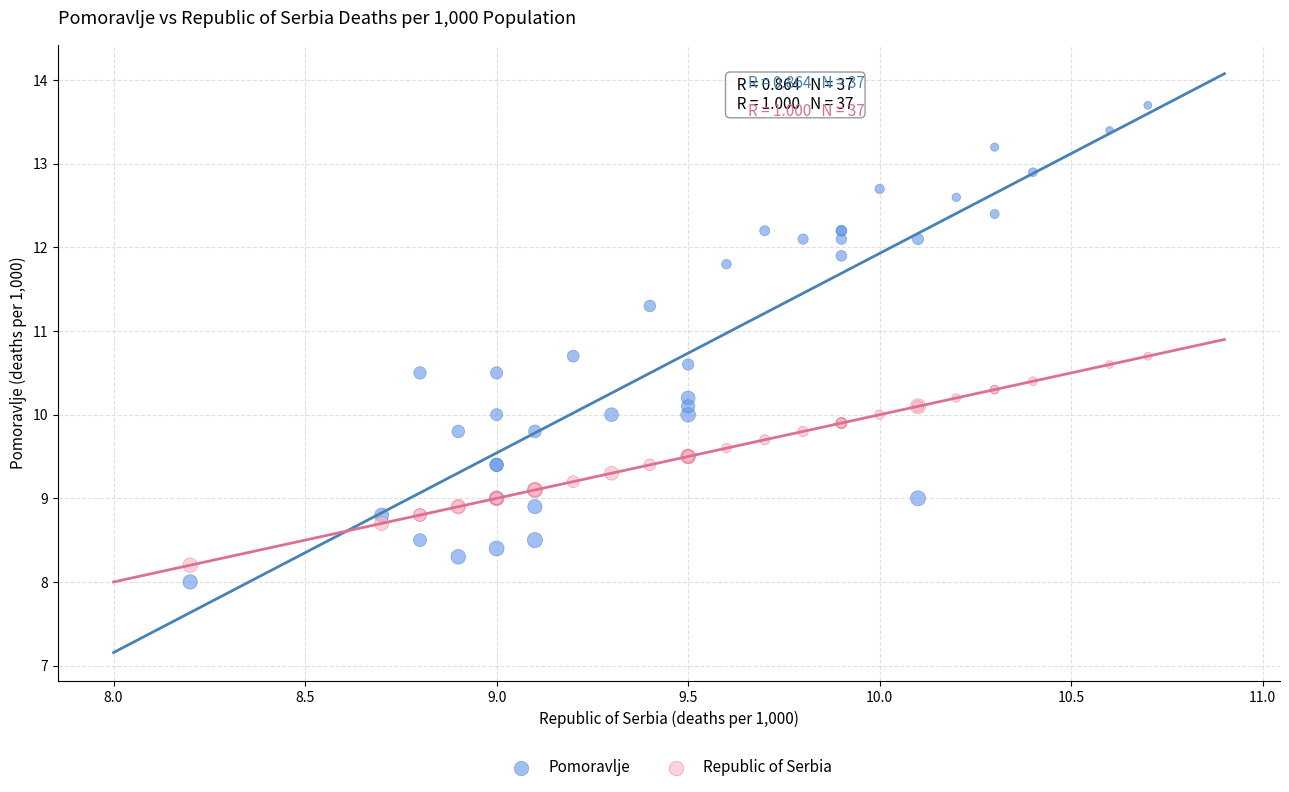

Which series contains the highest Y value?

Pomoravlje